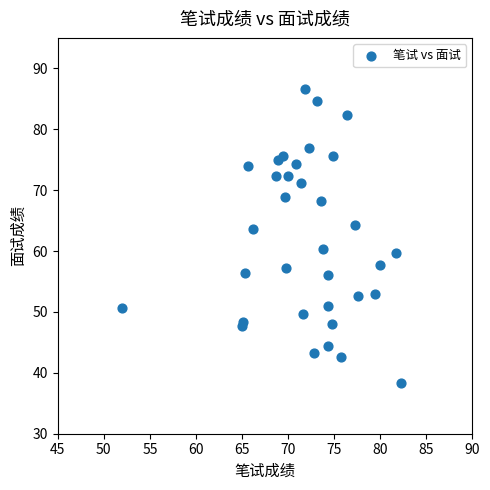

What is the range of Y values (max minus min)?

48.3